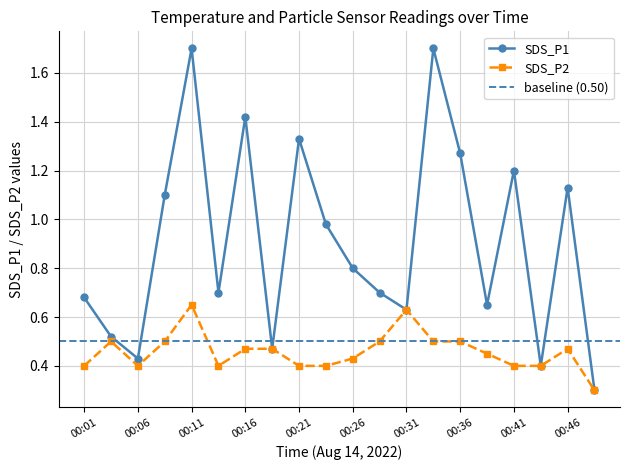

Which has a higher value, 00:41 or 00:43?

00:41